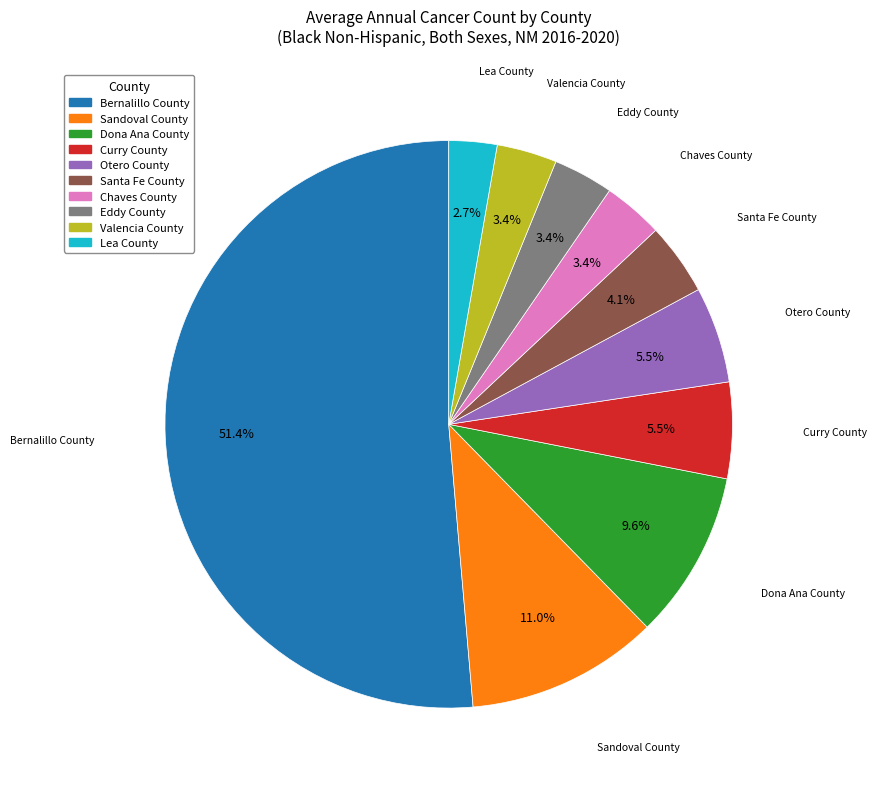

Do Dona Ana County and Lea County together represent more than half of the pie?

No